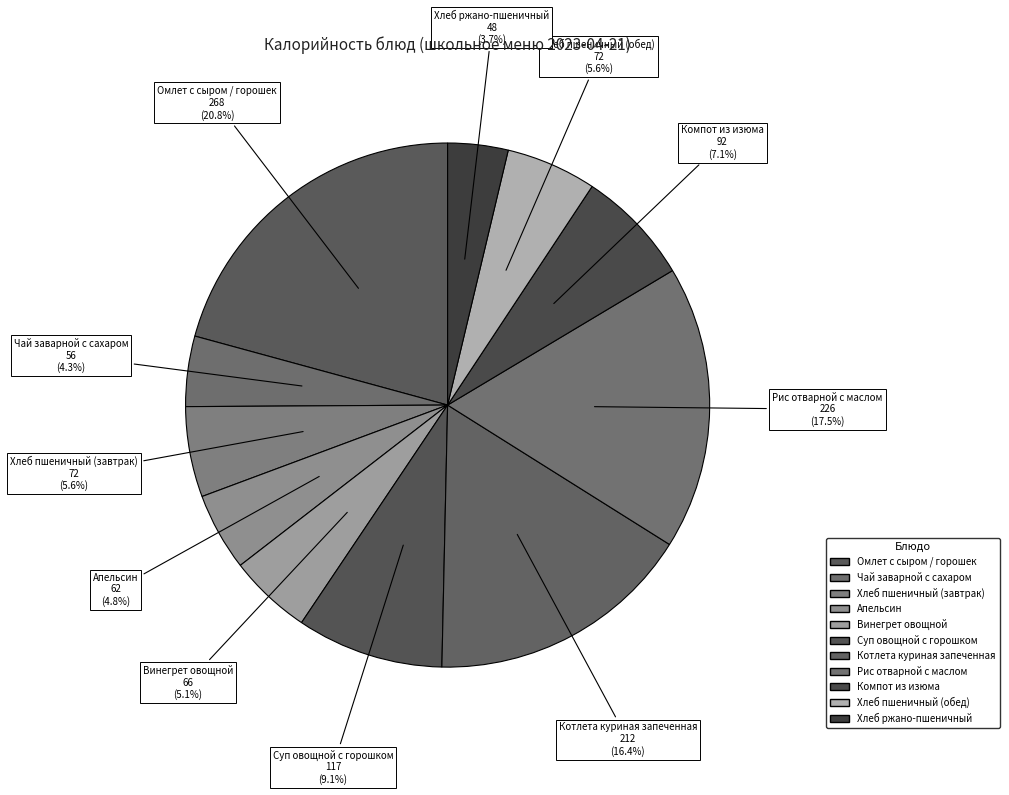

True or false: Суп овощной с горошком accounts for 9% of the total.

True